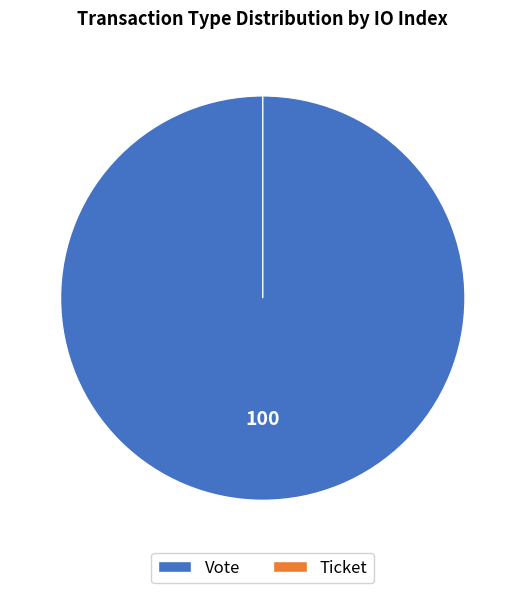

Which slice is the largest?

Vote